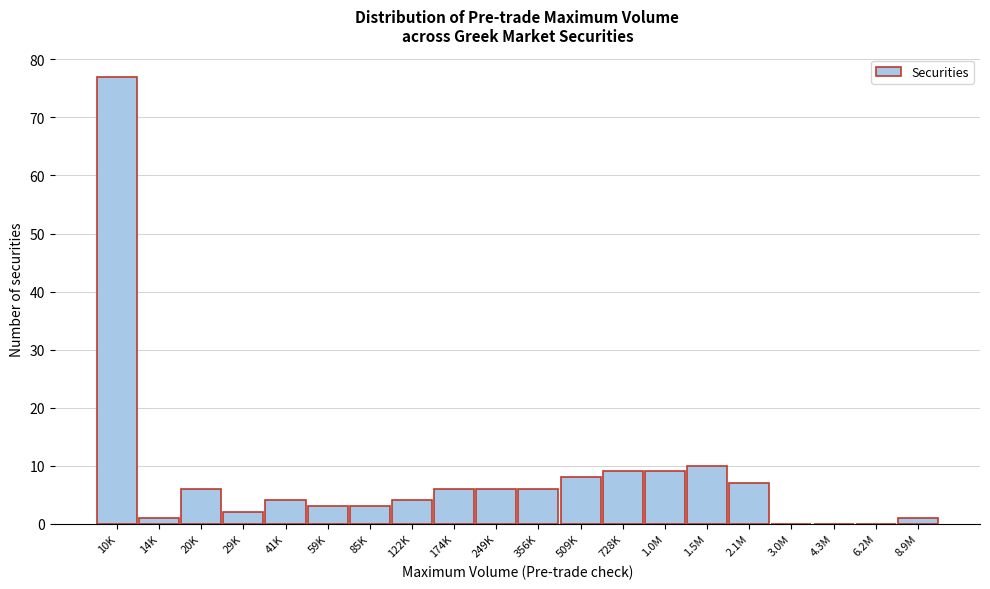

Reading left to right, extract all data points from this chart.

10K=77	14K=1	20K=6	29K=2	41K=4	59K=3	85K=3	122K=4	174K=6	249K=6	356K=6	509K=8	728K=9	1.0M=9	1.5M=10	2.1M=7	3.0M=0	4.3M=0	6.2M=0	8.9M=1